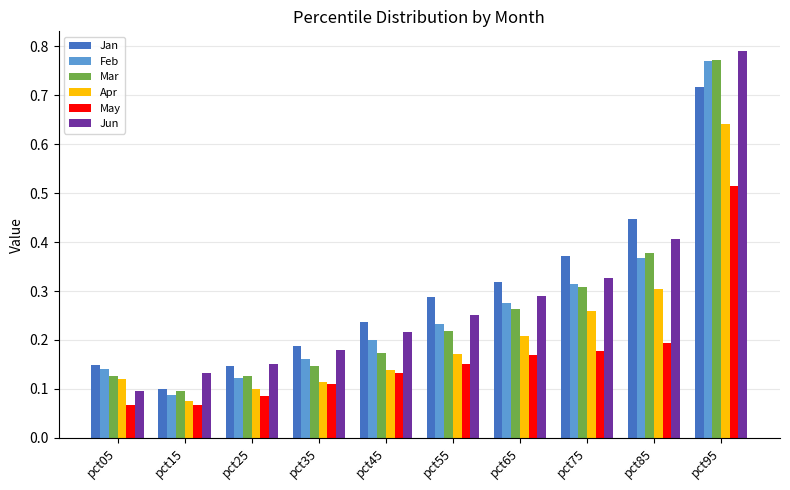

What is the sum of all May values?

1.7